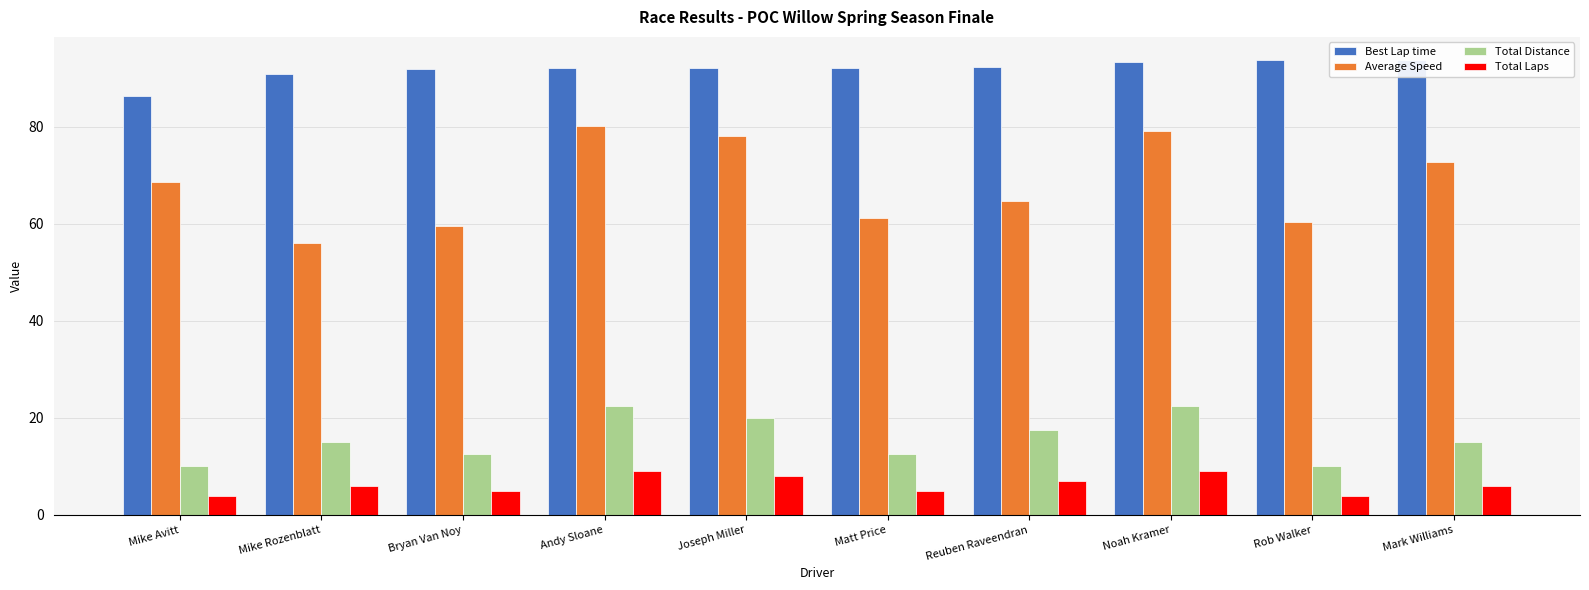

Is the value of Total Laps at Andy Sloane greater than the value of Total Distance at Bryan Van Noy?

No